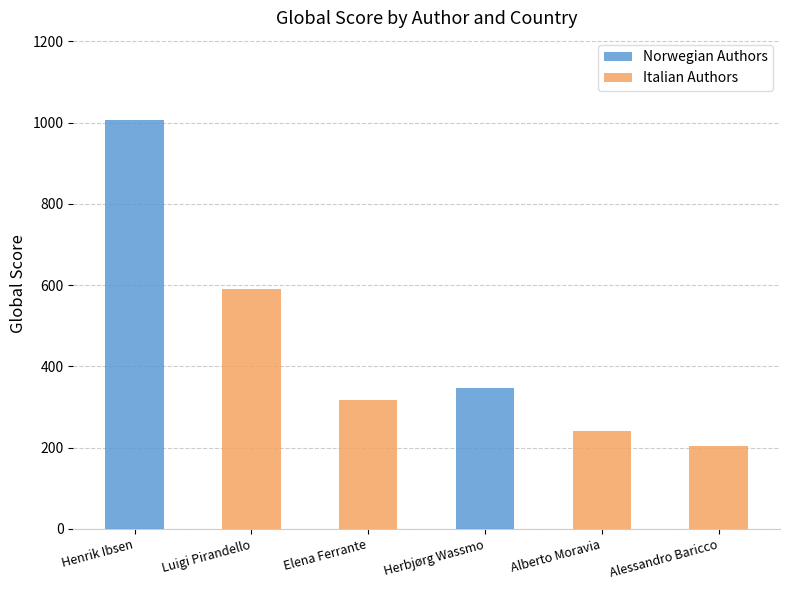

At Luigi Pirandello, list the series in order from smallest to largest.

Norwegian Authors, Italian Authors